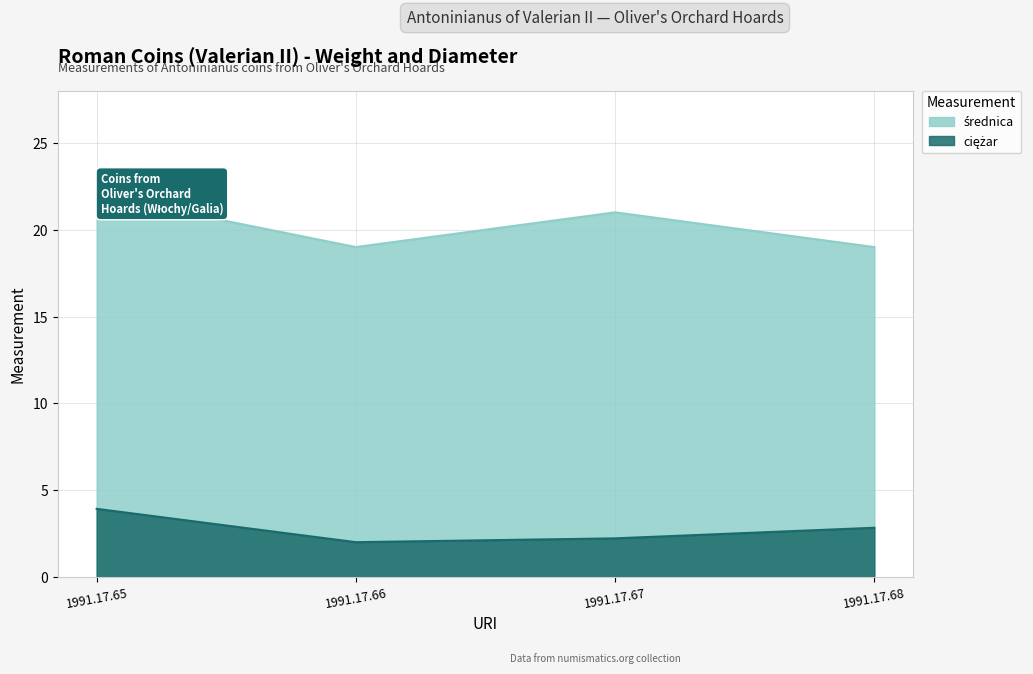

How many lines are shown in the chart?

2